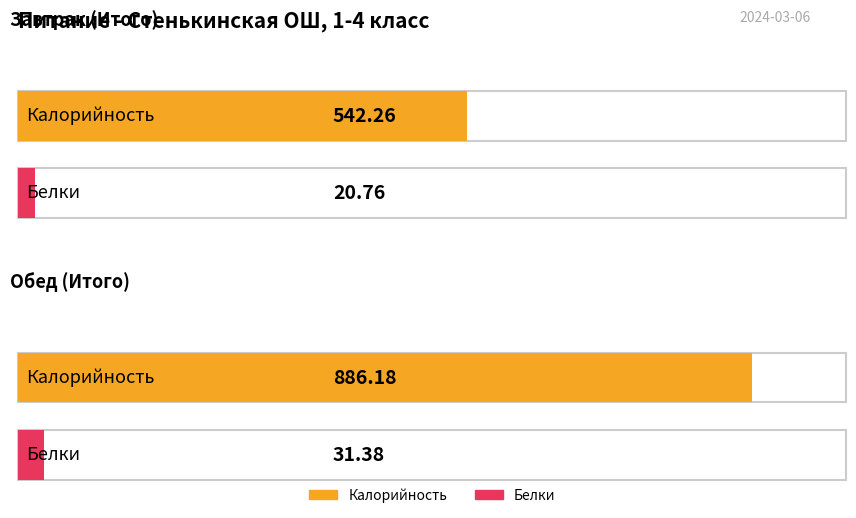

How many groups of bars are there?

2